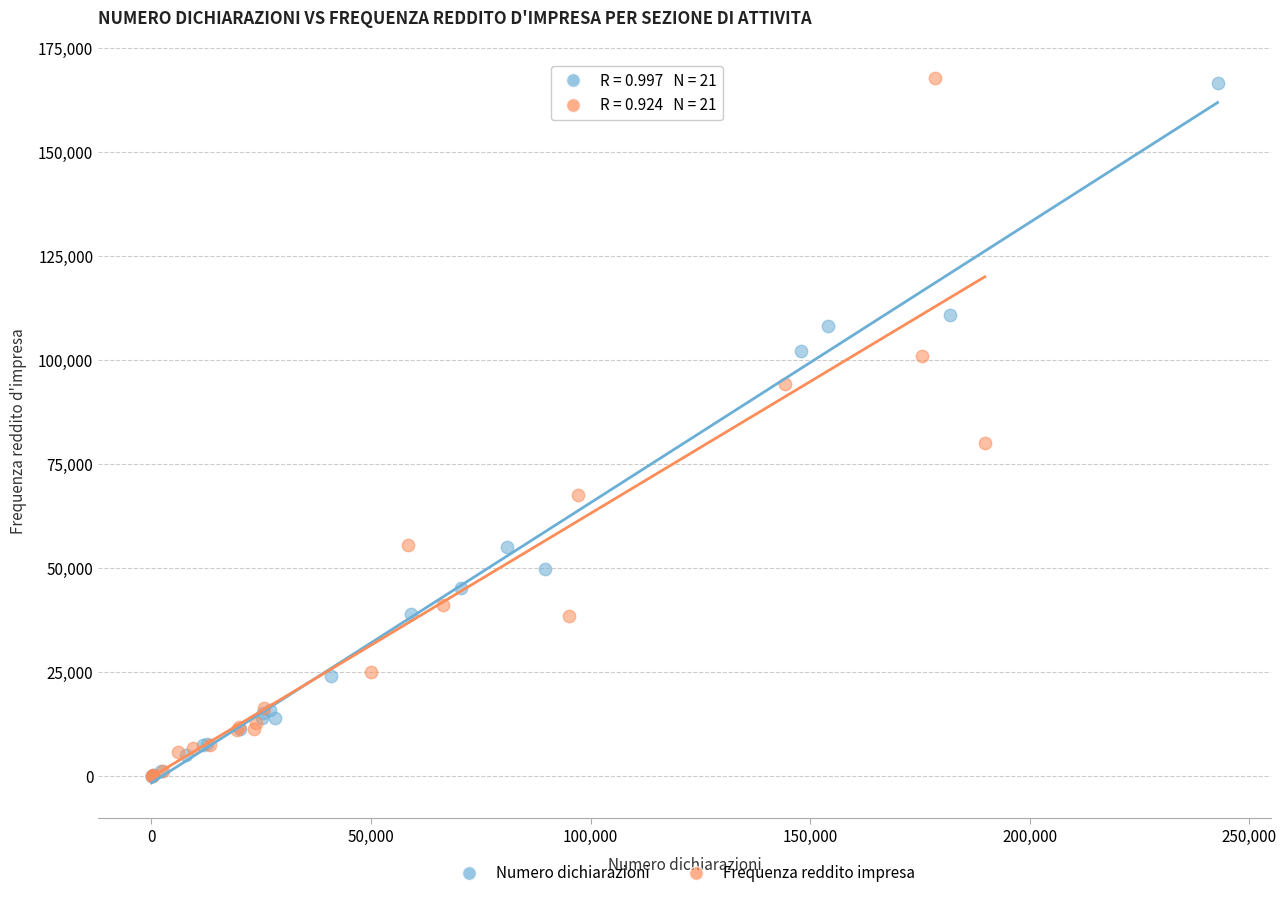

Which series has the widest spread of Y values?

Frequenza reddito impresa